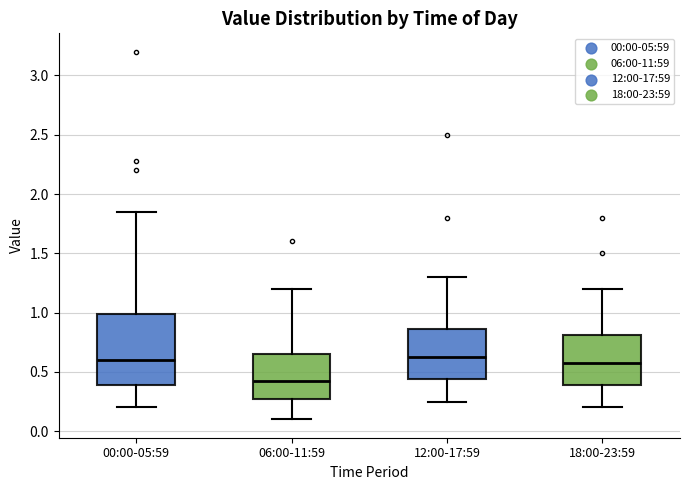

Reading left to right, read every box against the y-axis: the position of its median line, the range the box covers, and the ends of its whiskers. The values are not printed on the chart, so give them approximately, as read against the axis.

00:00-05:59: median 0.60, box 0.40 to 1.00, whiskers 0.20 to 1.85
06:00-11:59: median 0.45, box 0.25 to 0.65, whiskers 0.10 to 1.20
12:00-17:59: median 0.65, box 0.45 to 0.85, whiskers 0.25 to 1.30
18:00-23:59: median 0.60, box 0.40 to 0.80, whiskers 0.20 to 1.20